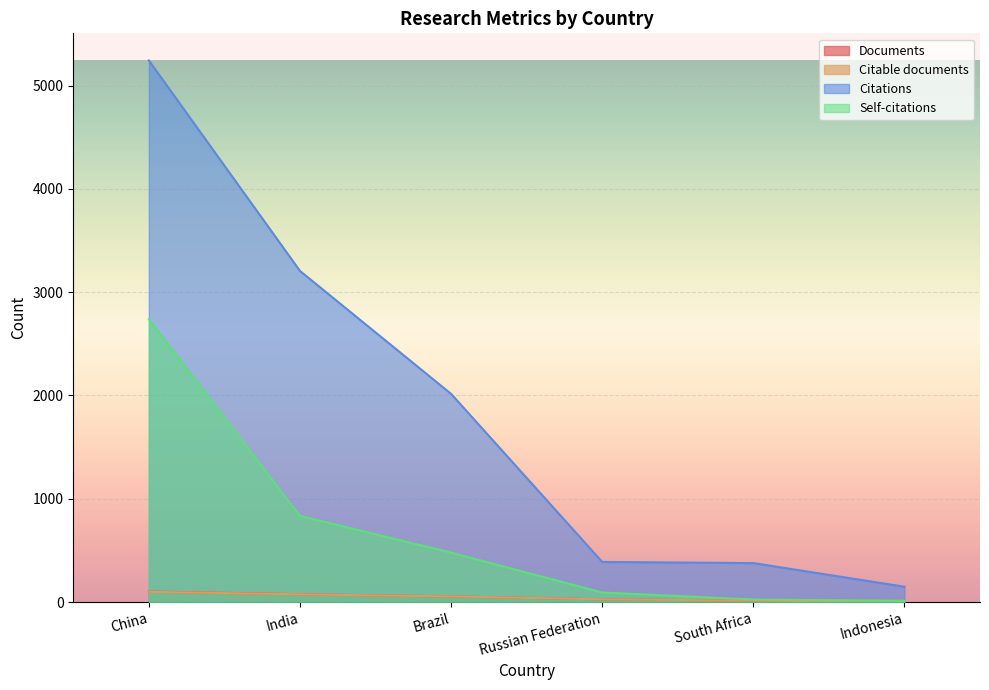

Is it true that Self-citations equals 673 at Brazil?

False